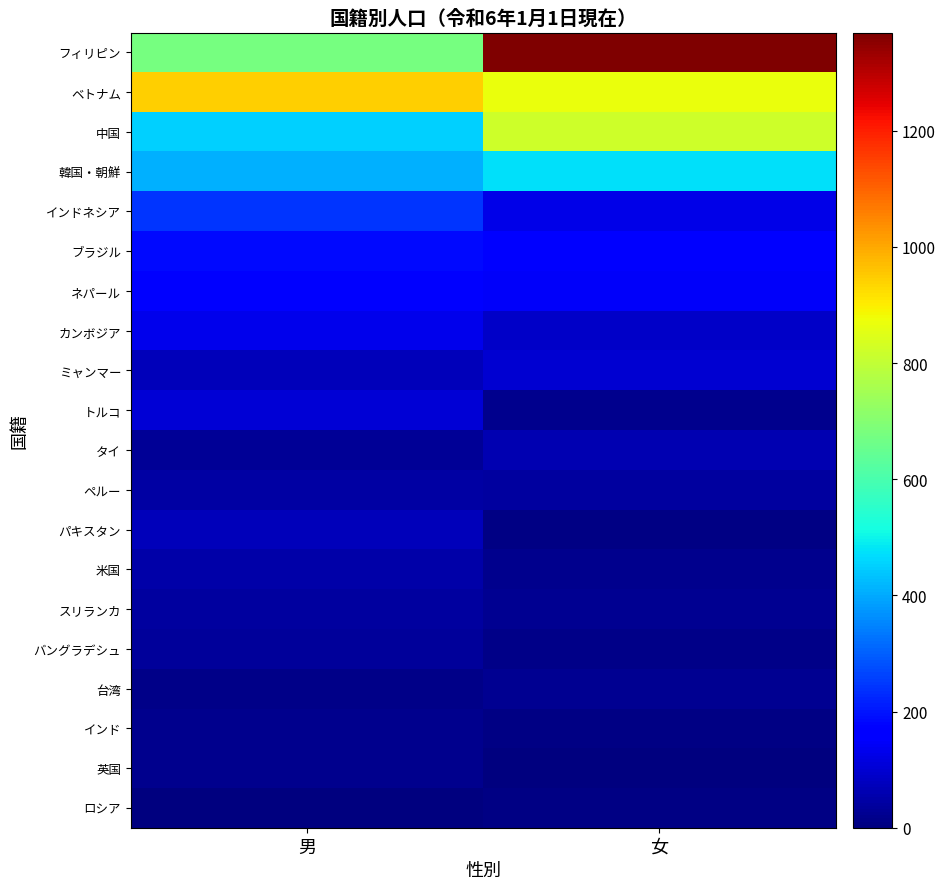

At which category does the chart reach its minimum across all series?

男